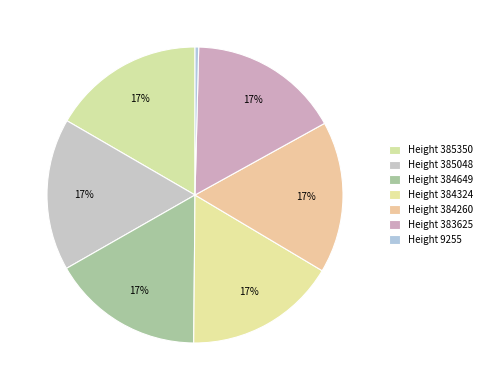

How many slices are in this pie chart?

7